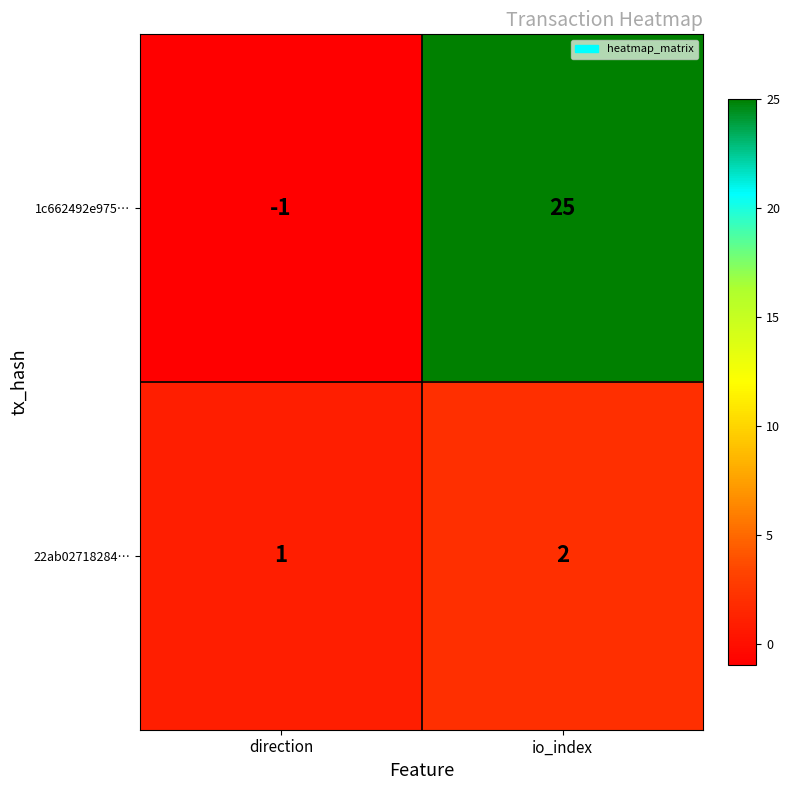

How many data points does each series have?

2